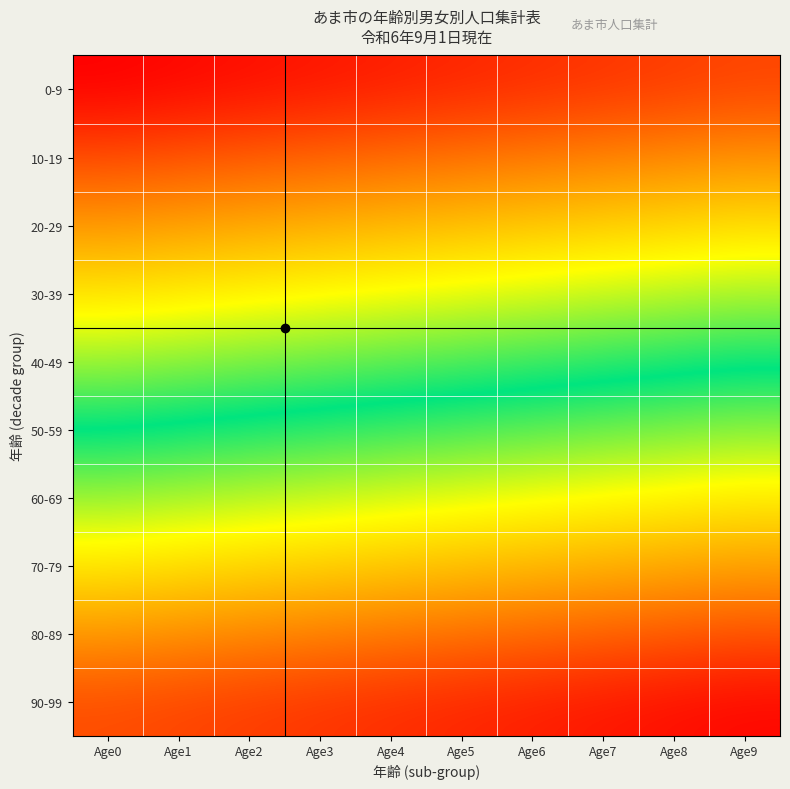

What is the difference between the highest and lowest values at Age2?

0.9